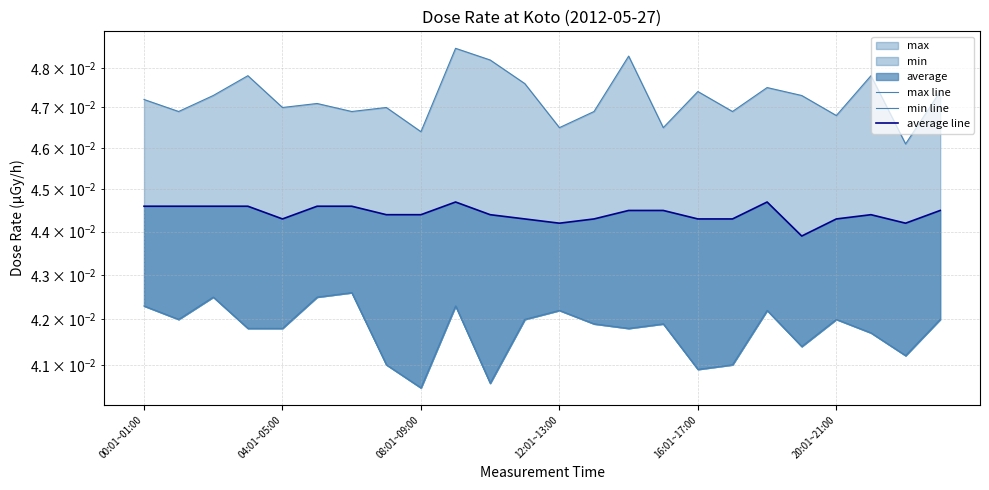

Which series has the widest spread of values?

max line